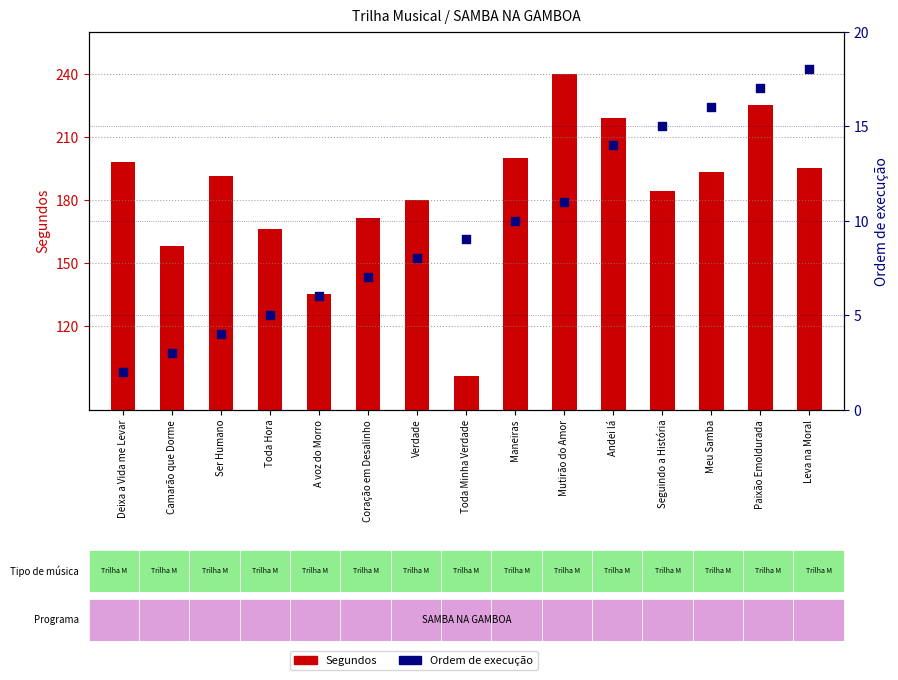

What are all the series names shown in the legend?

Segundos, Ordem de execução